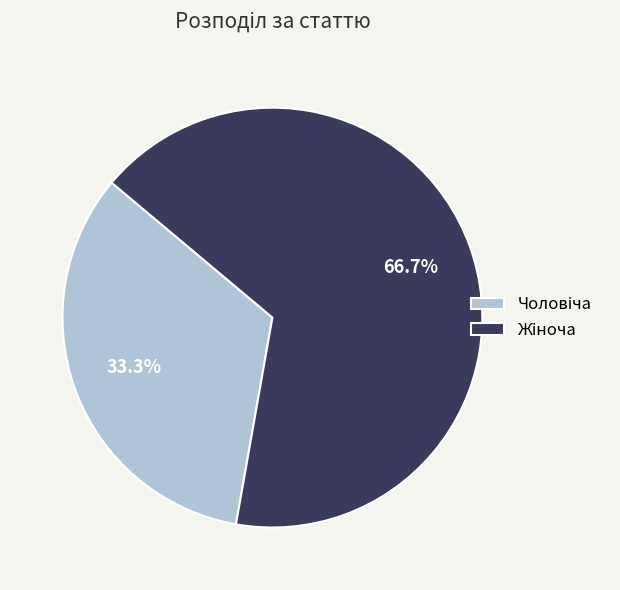

Count the number of slices in the pie.

2